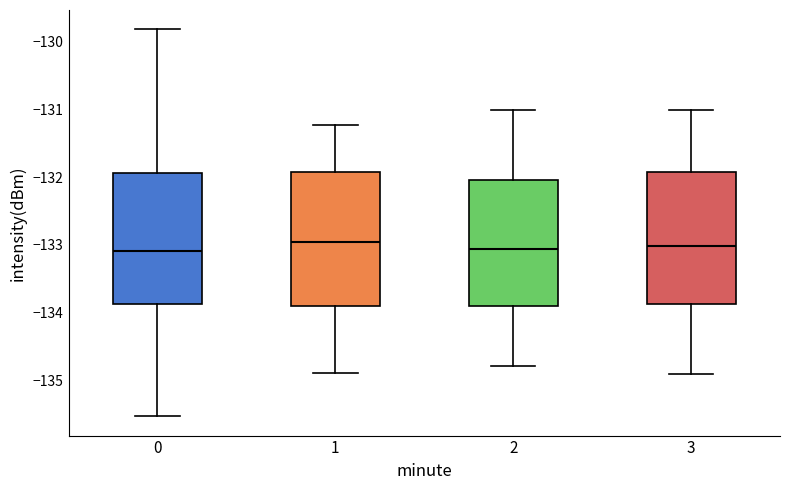

Reading left to right, transcribe this box plot: for each box, give where its median line is, the range the box spans, and where its two whiskers end, as read against the y-axis. The values are not printed on the chart, so give them approximately, as read against the axis.

0: median -133.1, box -133.9 to -131.9, whiskers -135.5 to -129.8
1: median -133.0, box -133.9 to -131.9, whiskers -134.9 to -131.2
2: median -133.1, box -133.9 to -132.0, whiskers -134.8 to -131.0
3: median -133.0, box -133.9 to -131.9, whiskers -134.9 to -131.0